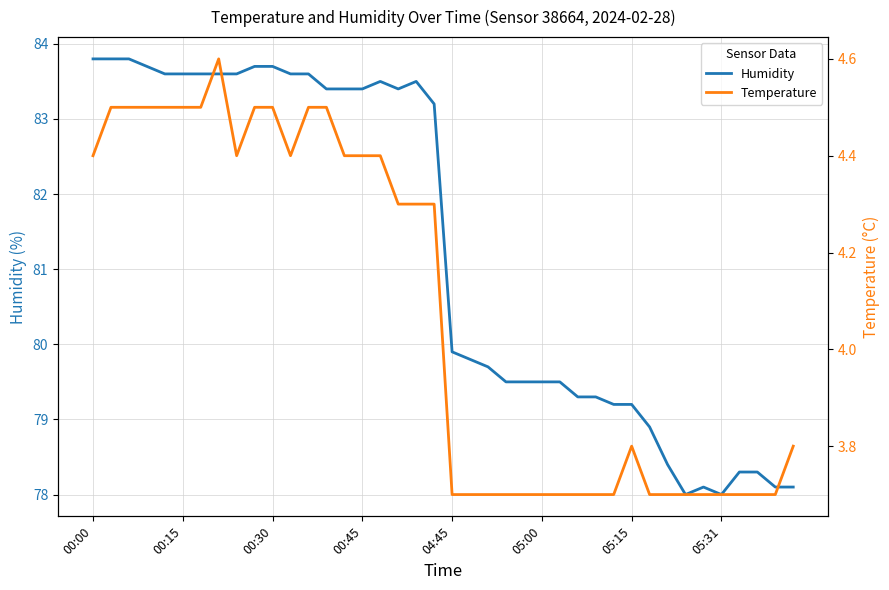

At which label does Humidity first exceed 83?

00:00